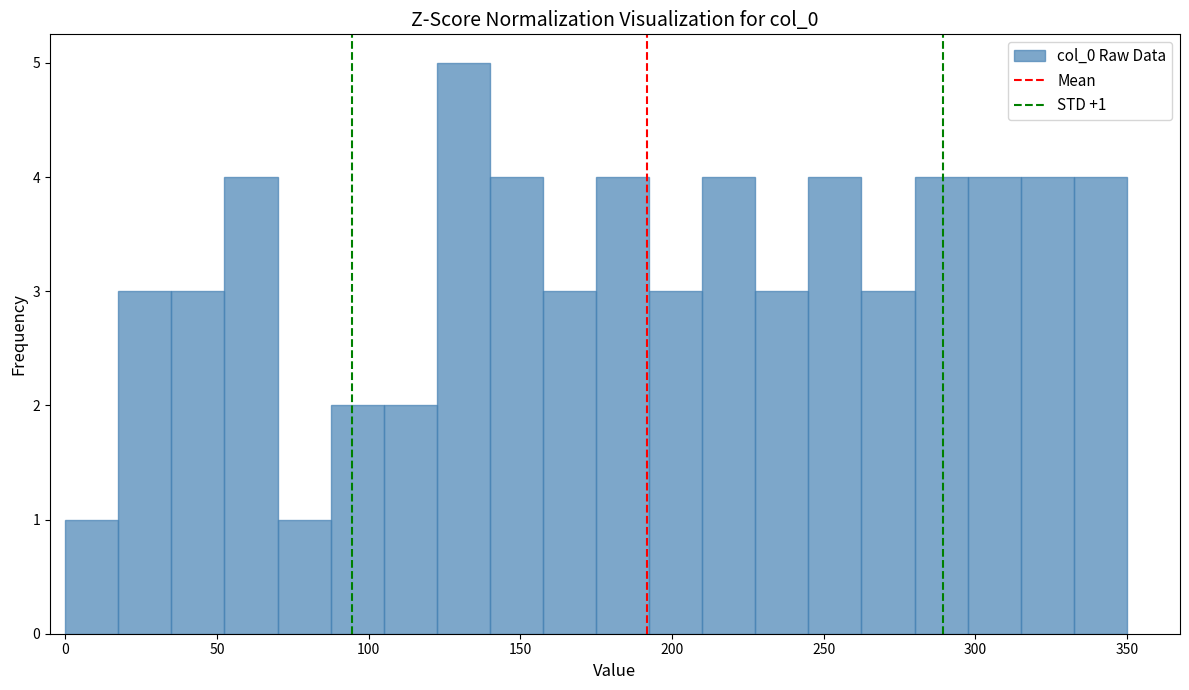

Around what value on the x-axis is the tallest bar? Give the approximate position of its centre, as read against the axis.

130